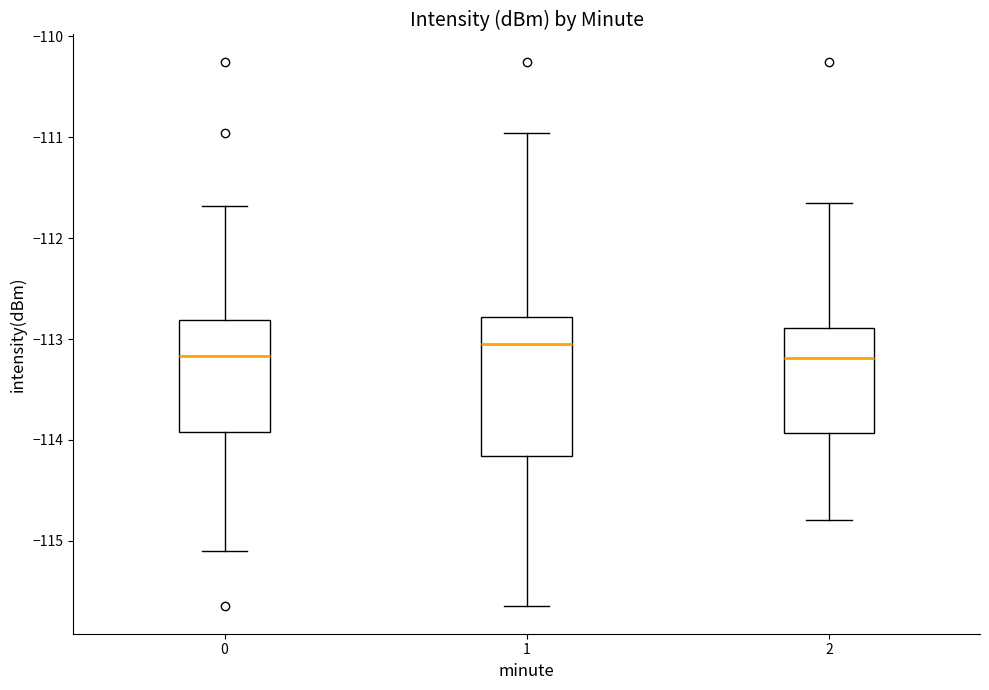

Which box's median line is the highest?

1